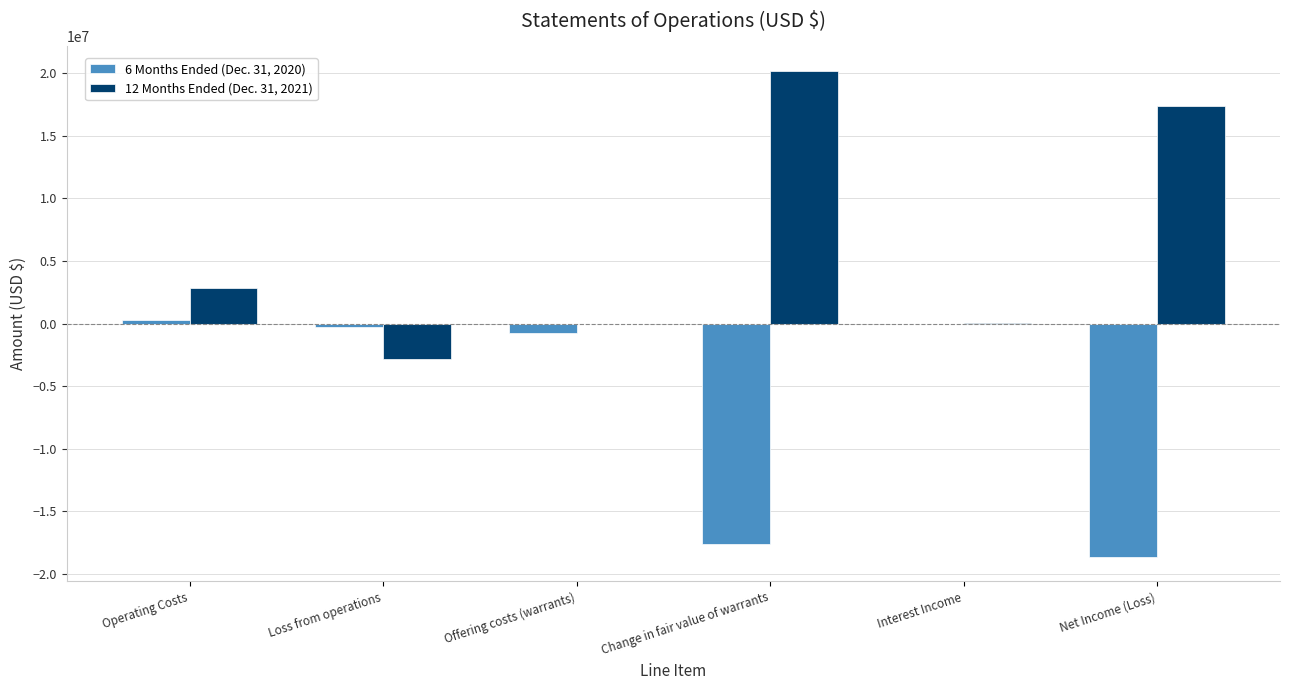

The value of 12 Months Ended (Dec. 31, 2021) at Net Income (Loss) is 17368804. True or false?

True